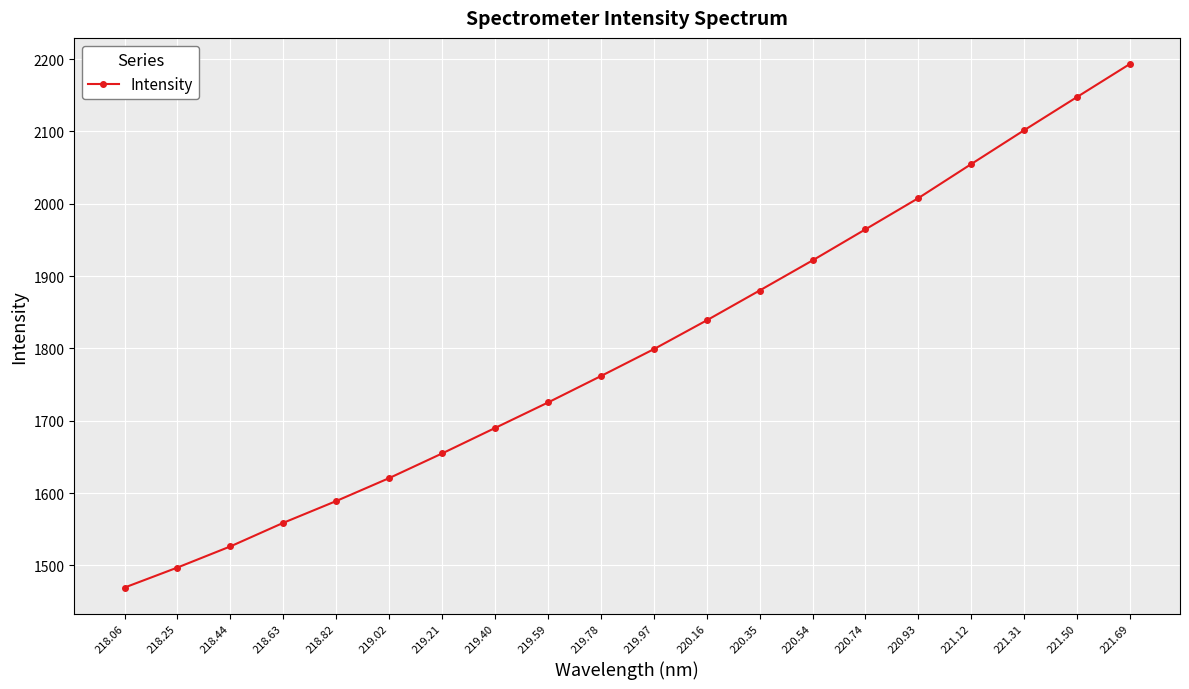

Read the value at 221.50.

2147.5